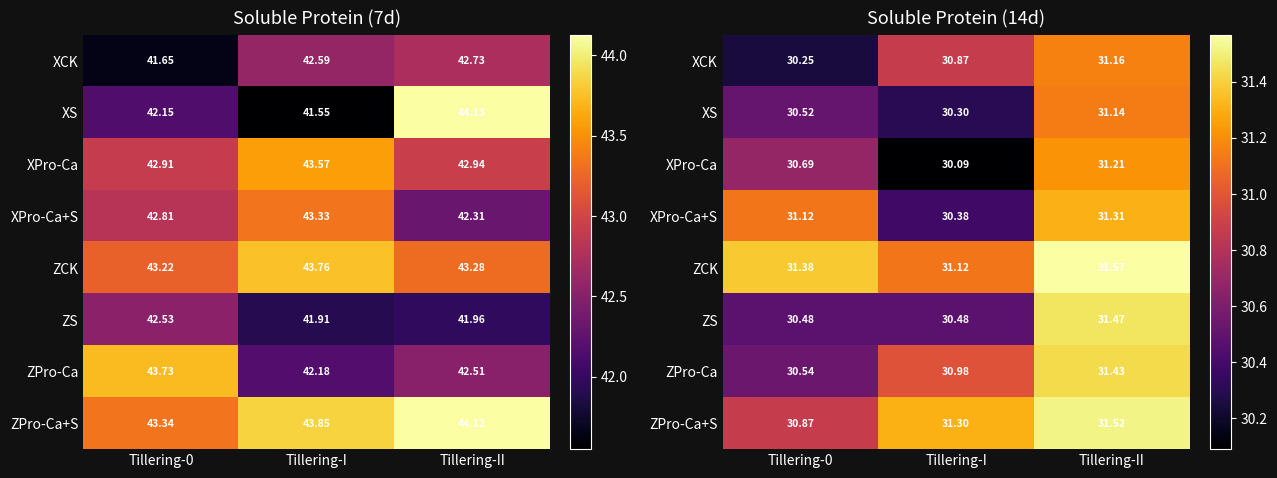

How many distinct data groups are displayed?

8